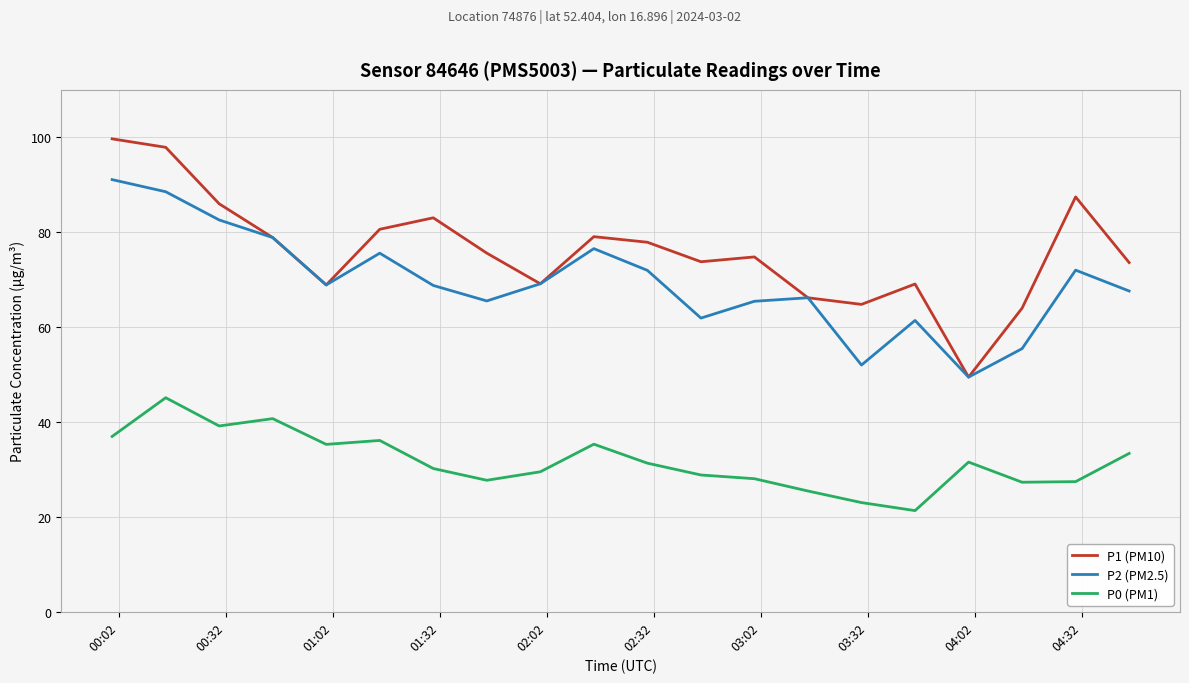

True or false: P1 (PM10) and P0 (PM1) intersect in this chart.

False